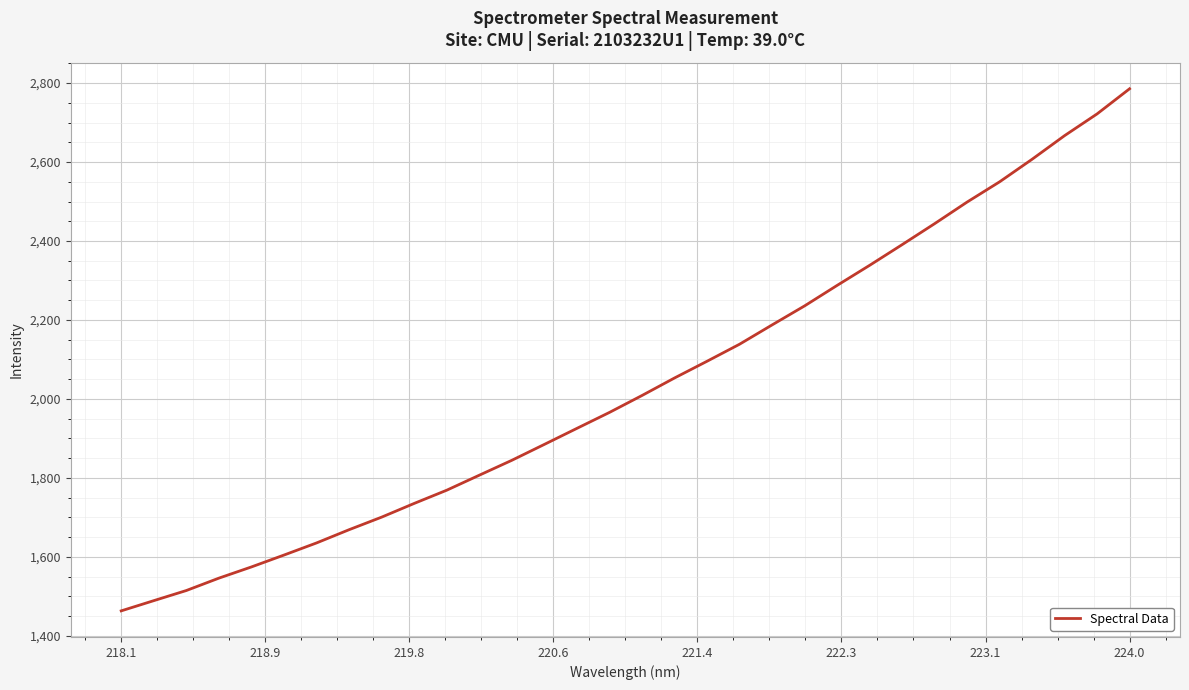

Count the number of categories in the chart.

32